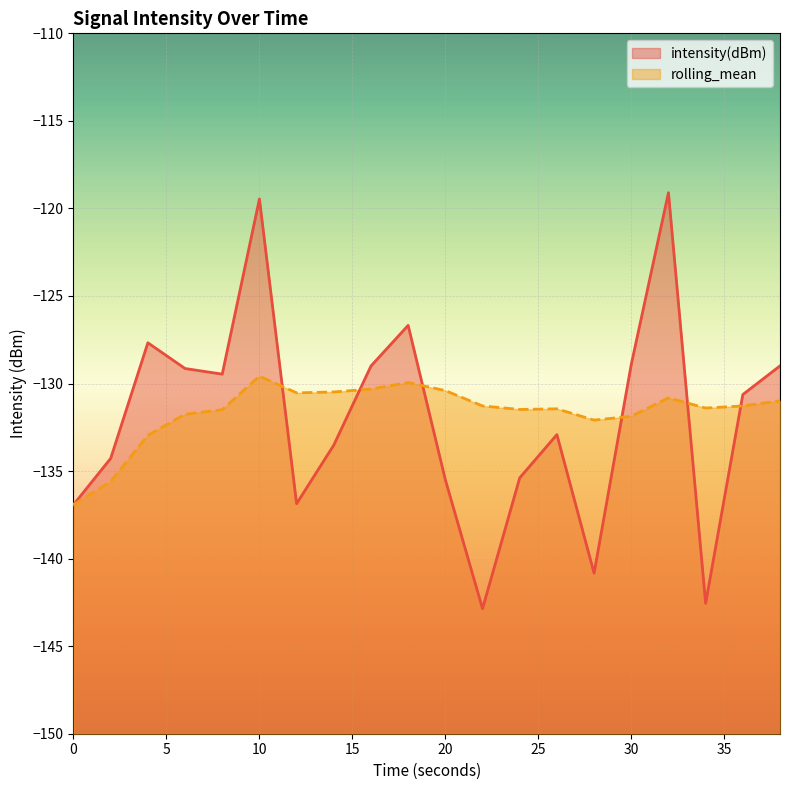

What is the greatest value displayed?

-119.1